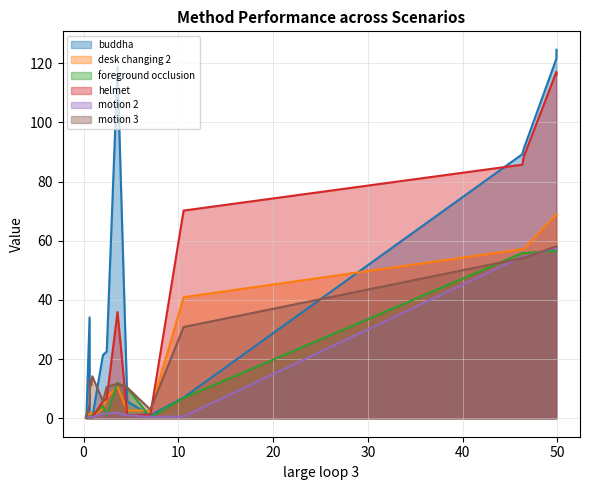

What is the maximum value shown in the chart?

124.6